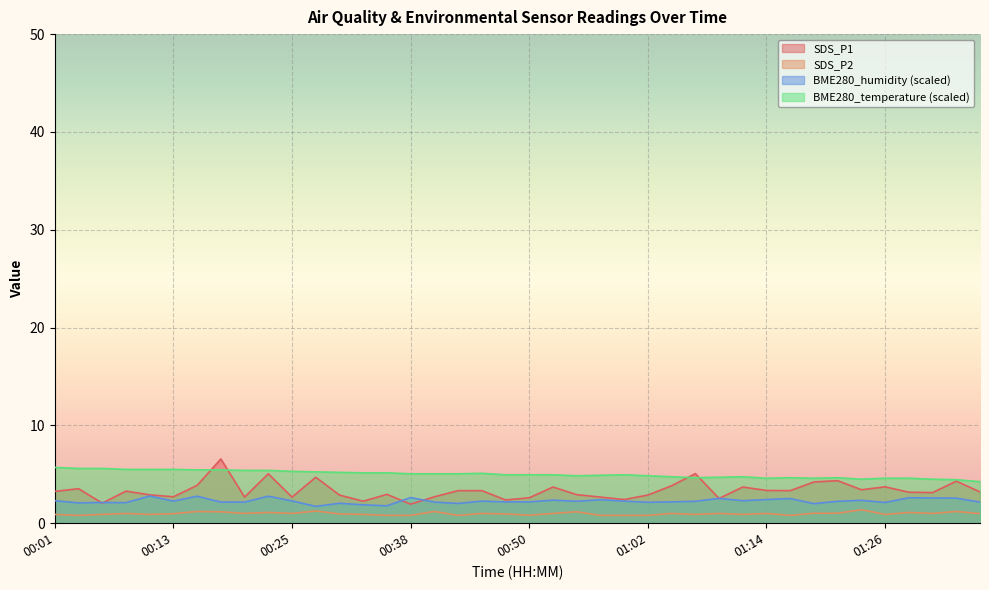

Which series changed the most between 01:19 and 01:29?

SDS_P1